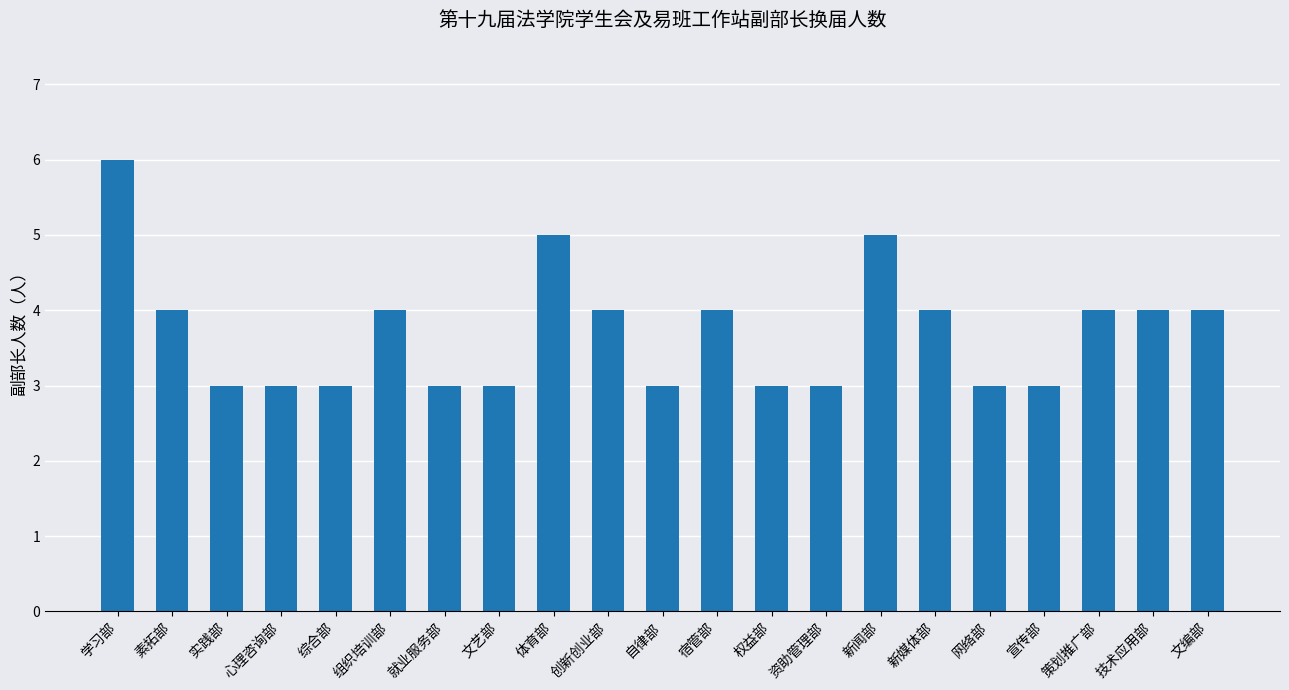

Which category has the highest value across all series?

学习部